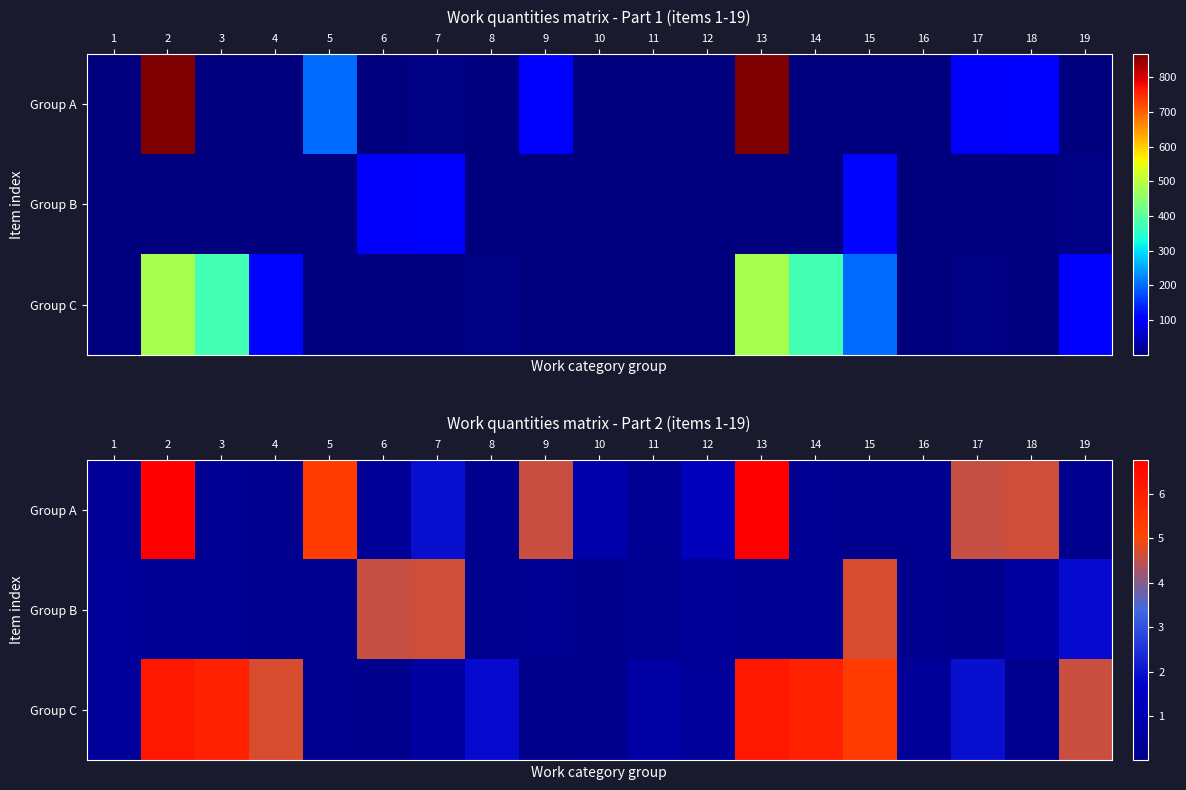

At which label does Group B reach its peak?

15